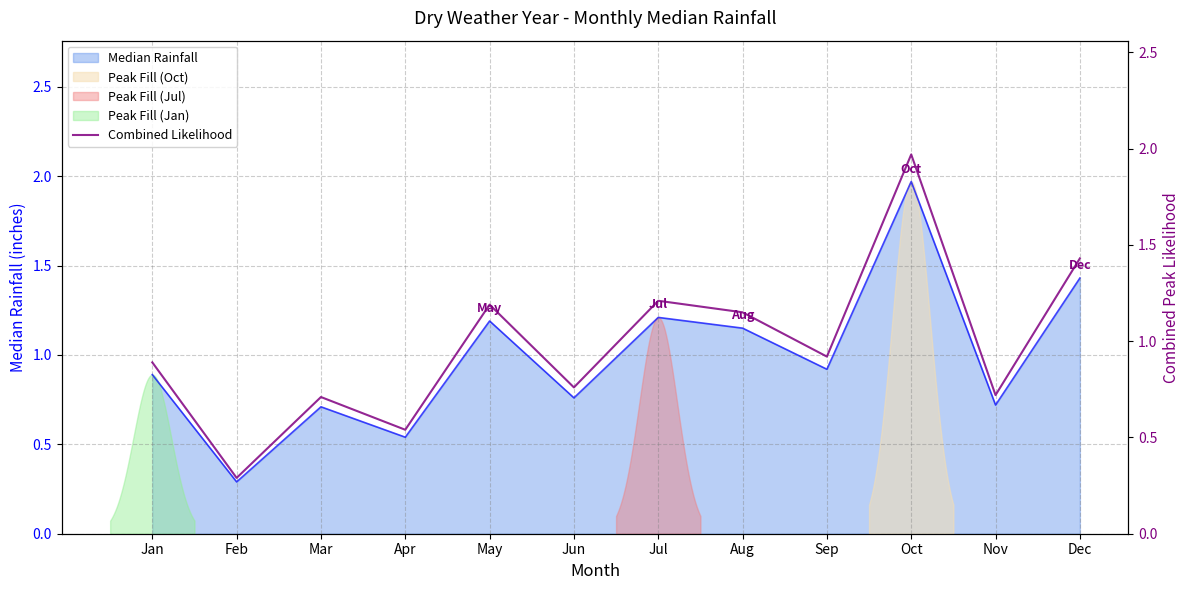

What is the sum of all values?

11.8